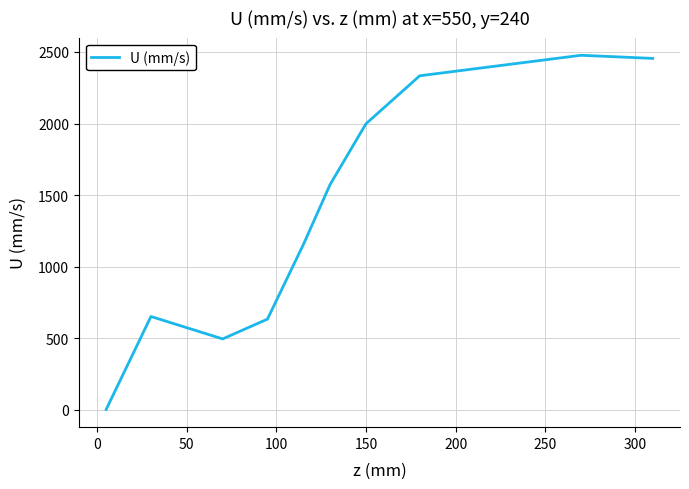

What is the greatest value displayed?

2476.6